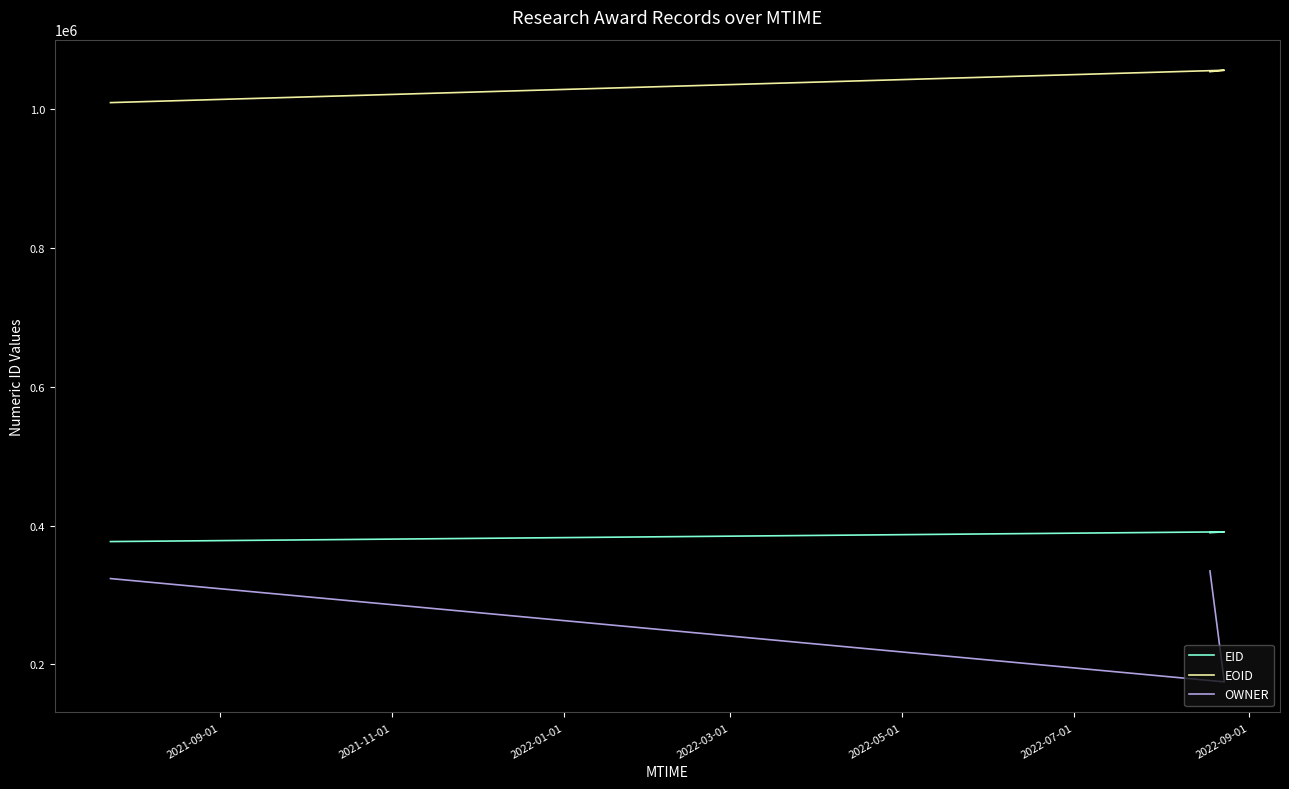

Is this an area chart (filled region under the line)?

No